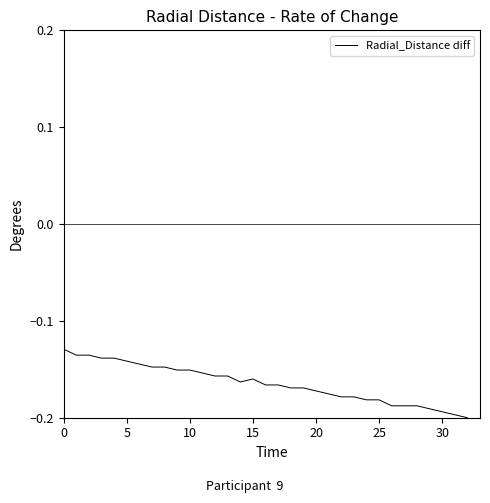

Does the chart have visible grid lines?

No